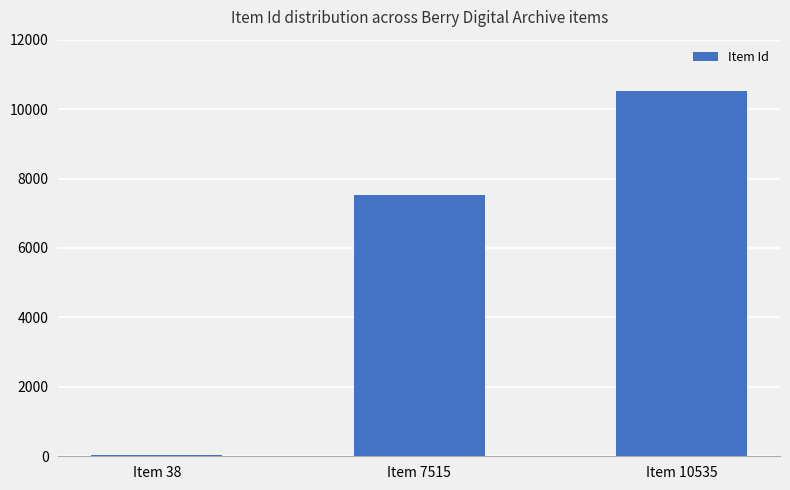

Does the chart contain stacked bars?

No